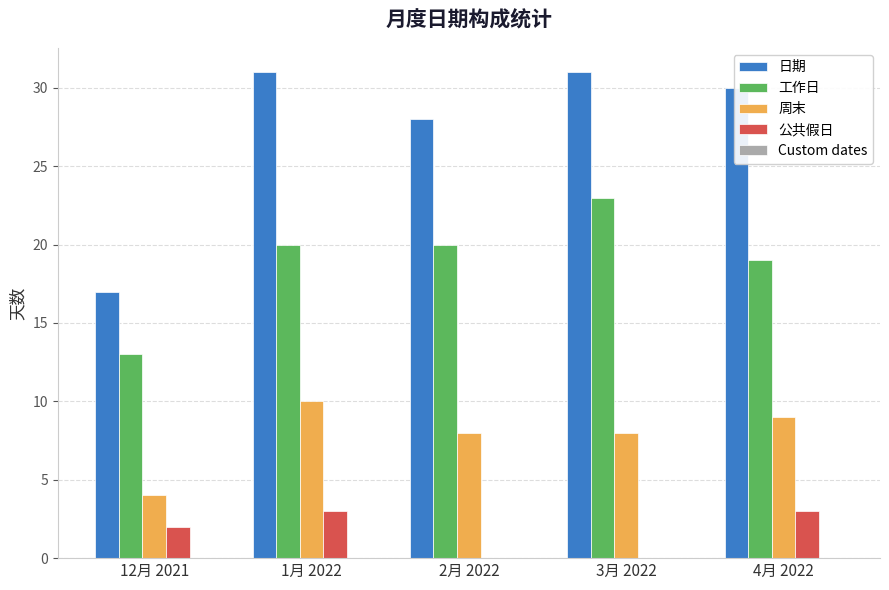

Which series has the widest spread of values?

日期